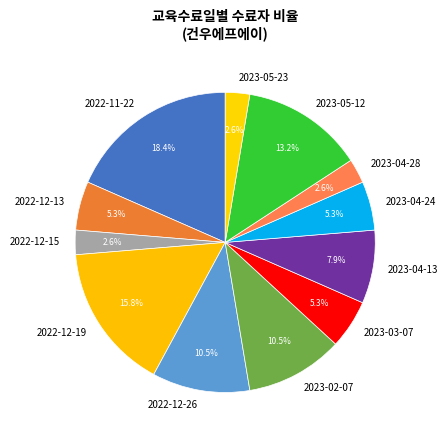

Count the number of slices in the pie.

12